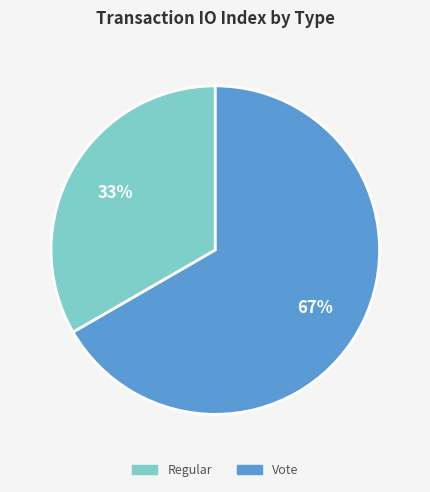

What percentage is the Vote slice, to the nearest percent?

67%